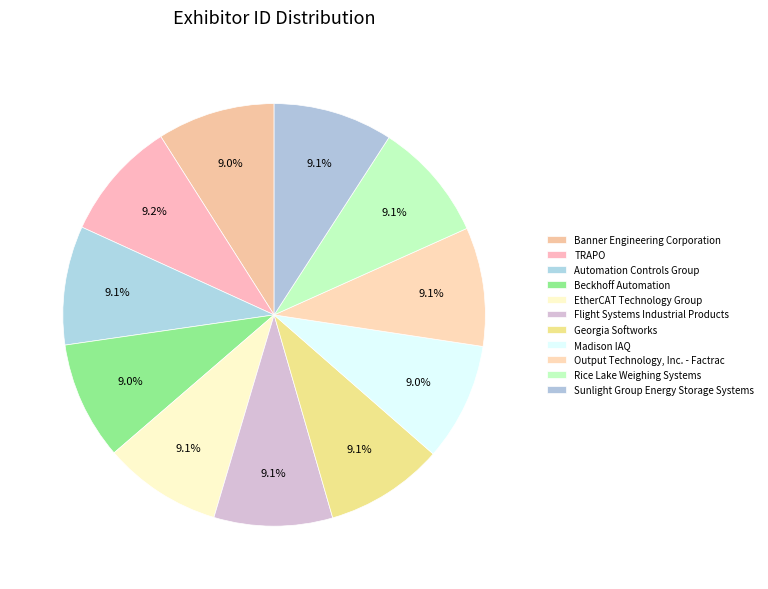

The Flight Systems Industrial Products slice represents 1% of the pie. True or false?

False